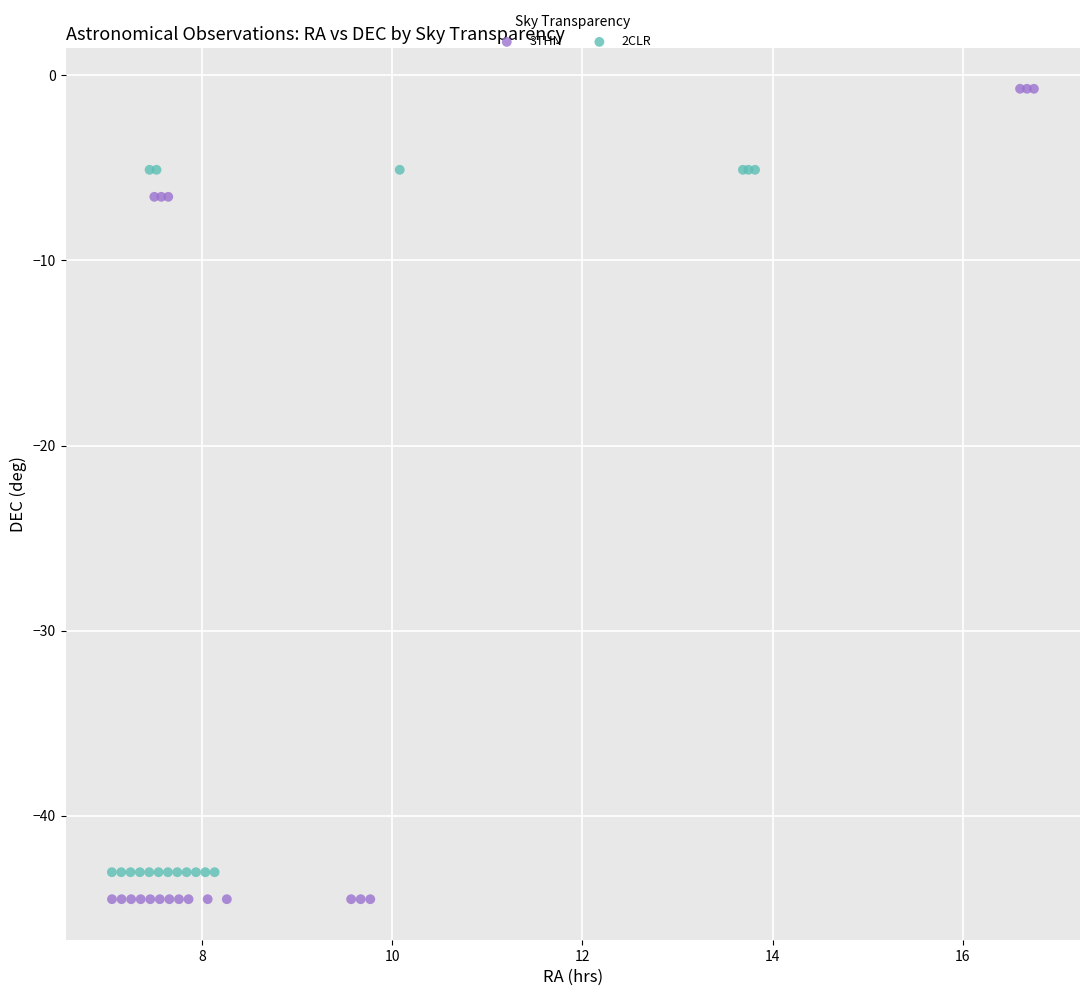

Which series reaches the maximum Y coordinate?

3THN